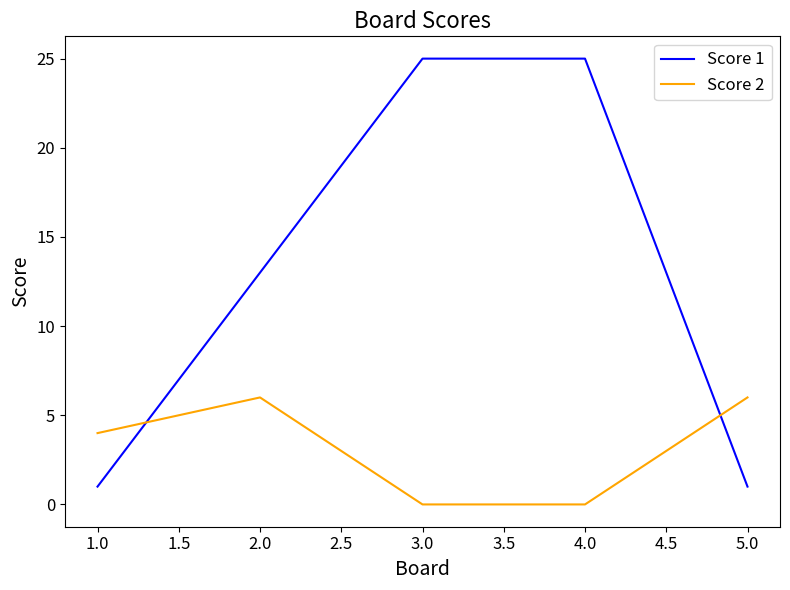

At 1.0, list the series in order from largest to smallest.

Score 2, Score 1